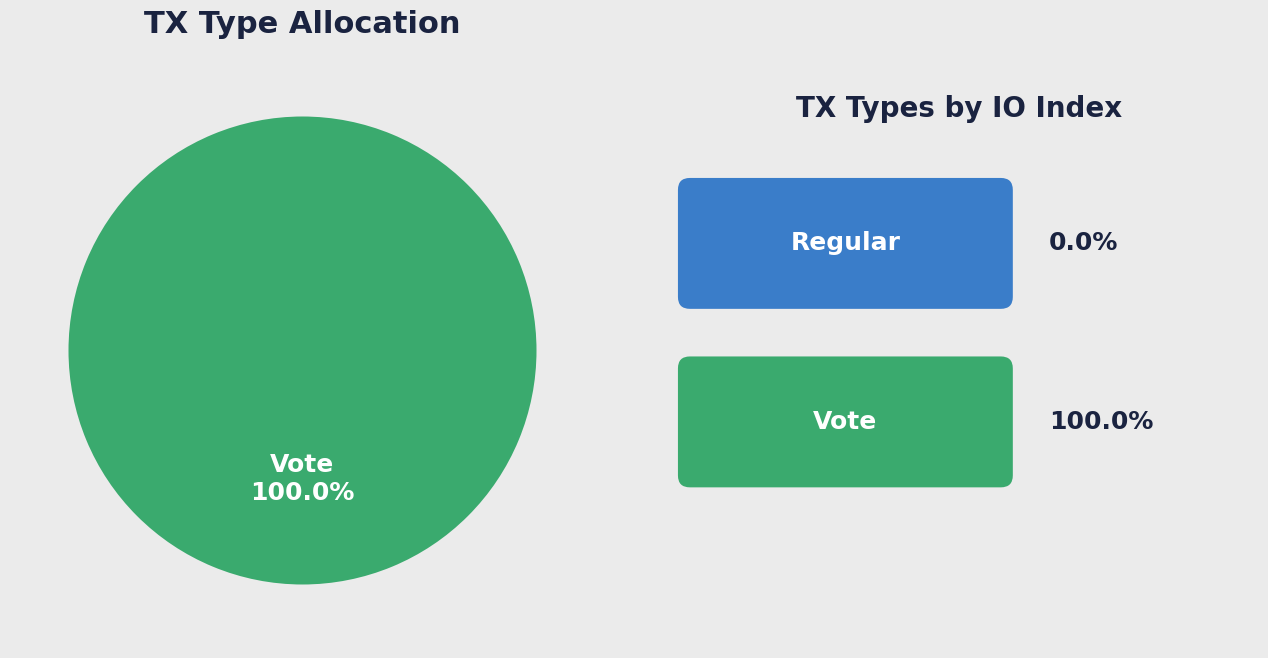

Combined, do Regular and Vote account for over 50%?

Yes